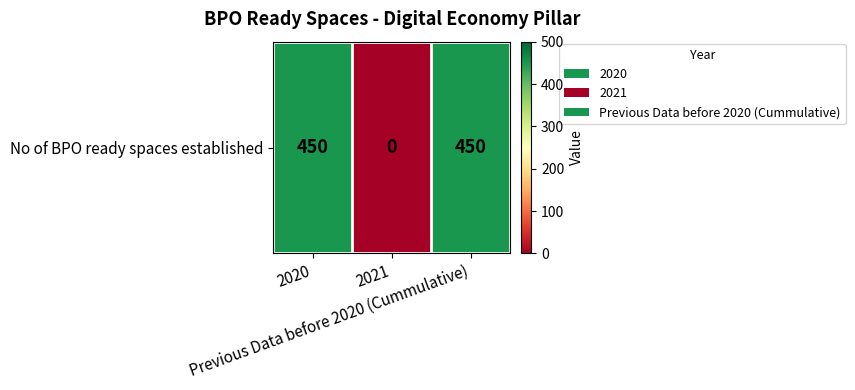

The chart shows a value of 450 at 2020. True or false?

True